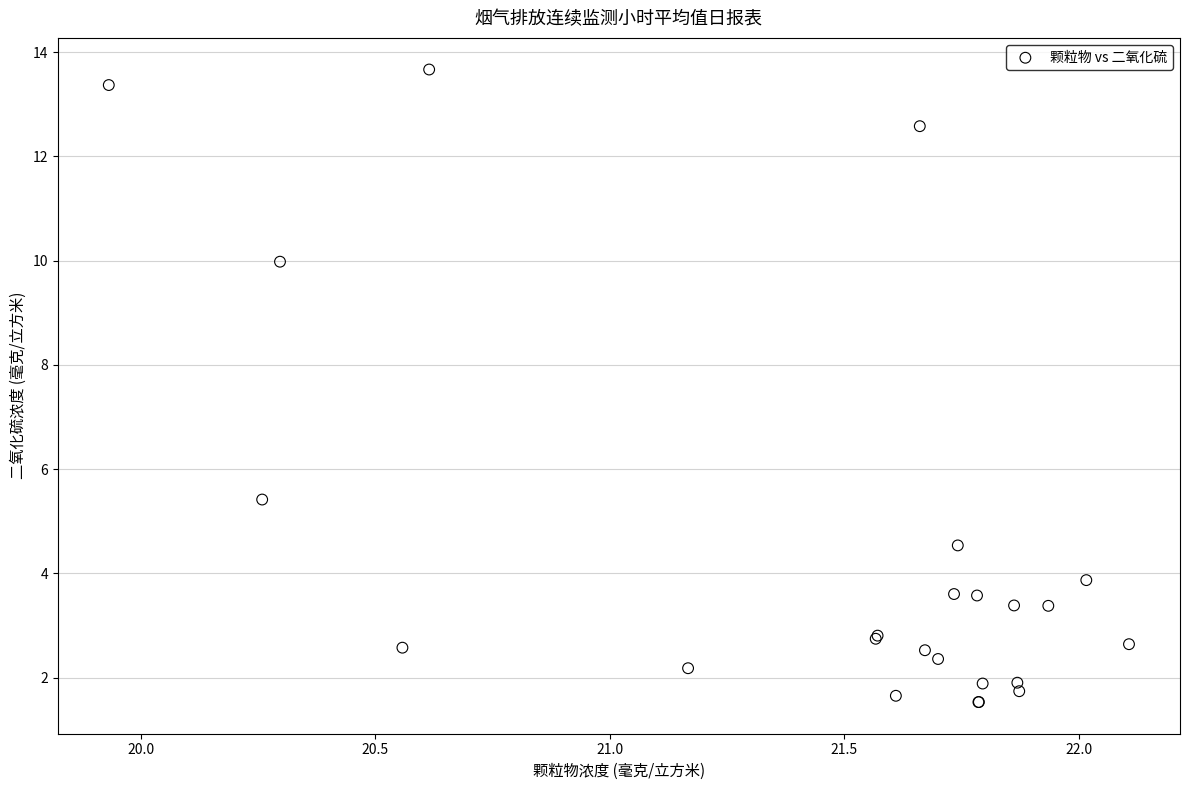

What Y value in the scatter plot is closest to 7?

5.4